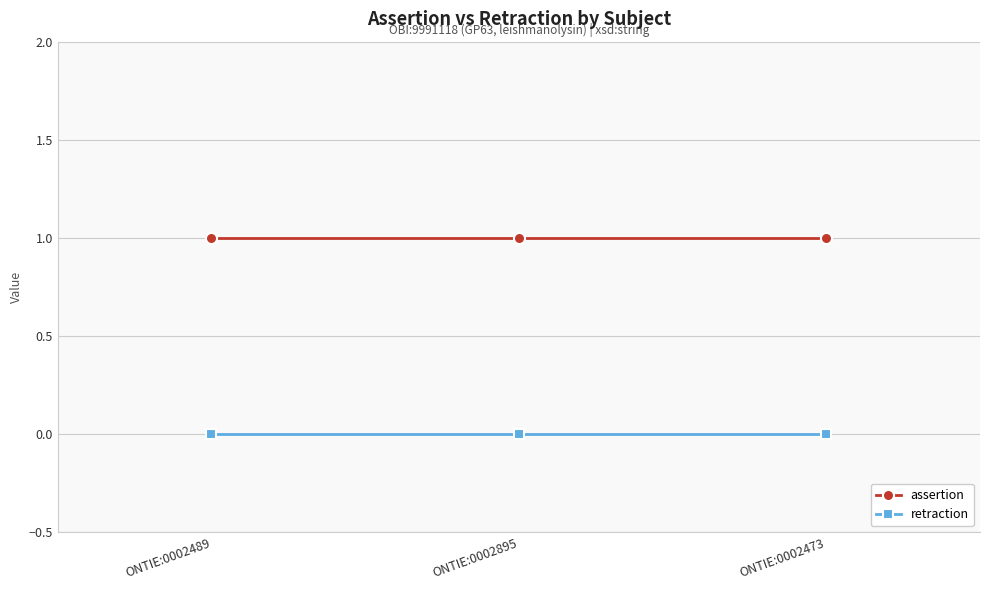

The retraction series shows 0 at ONTIE:0002489. True or false?

True